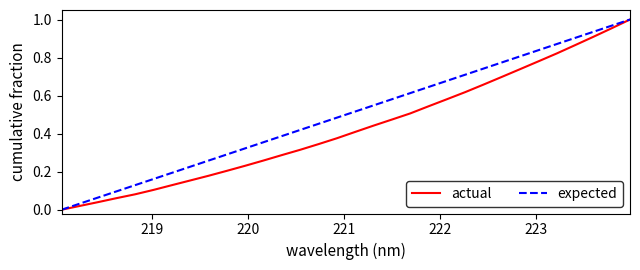

What is the sum of all expected values?

16.0